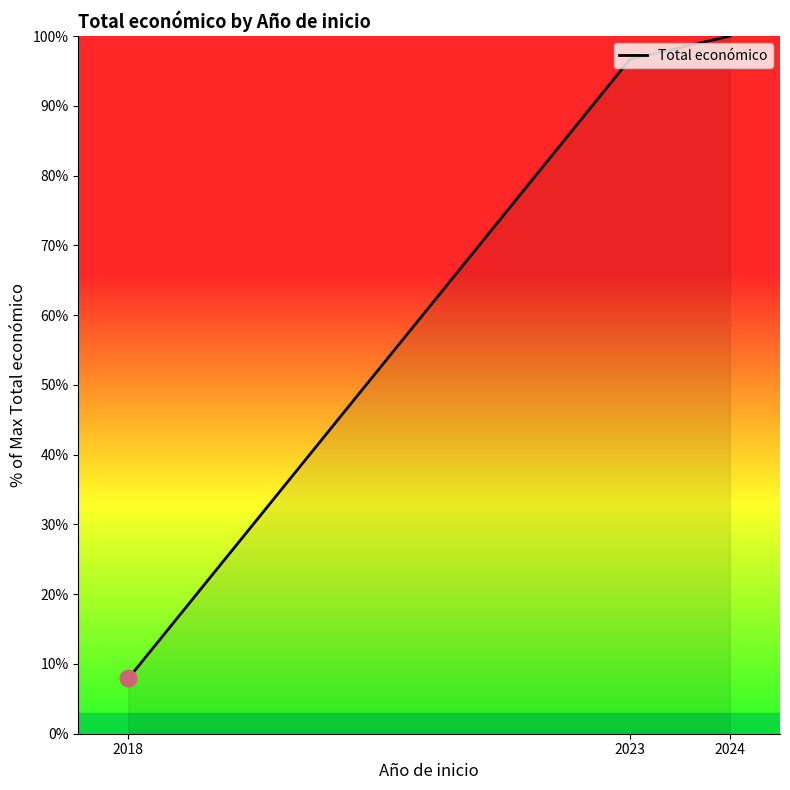

List the labels in order of value, smallest first.

2018, 2023, 2024